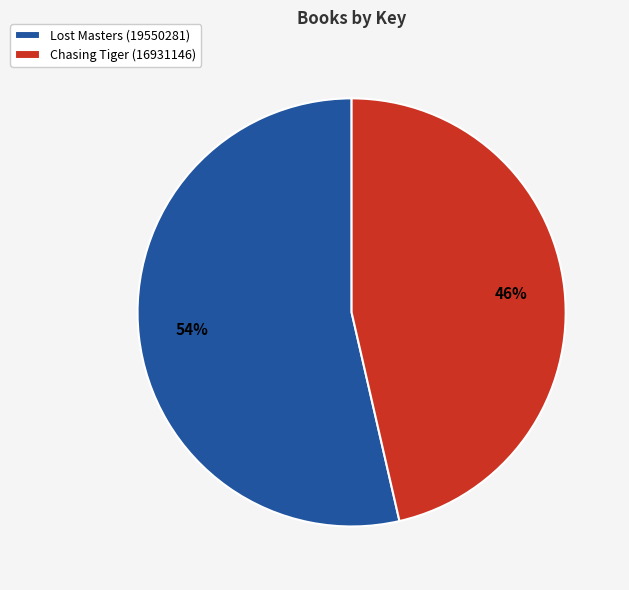

What is the majority slice?

Lost Masters (19550281)